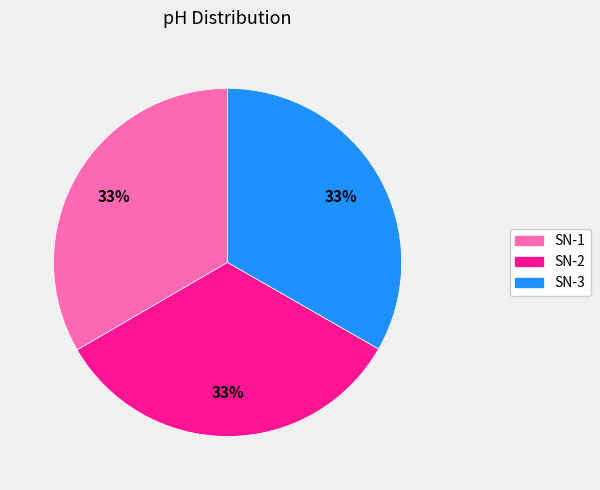

To the nearest percent, what portion does SN-1 represent?

33%